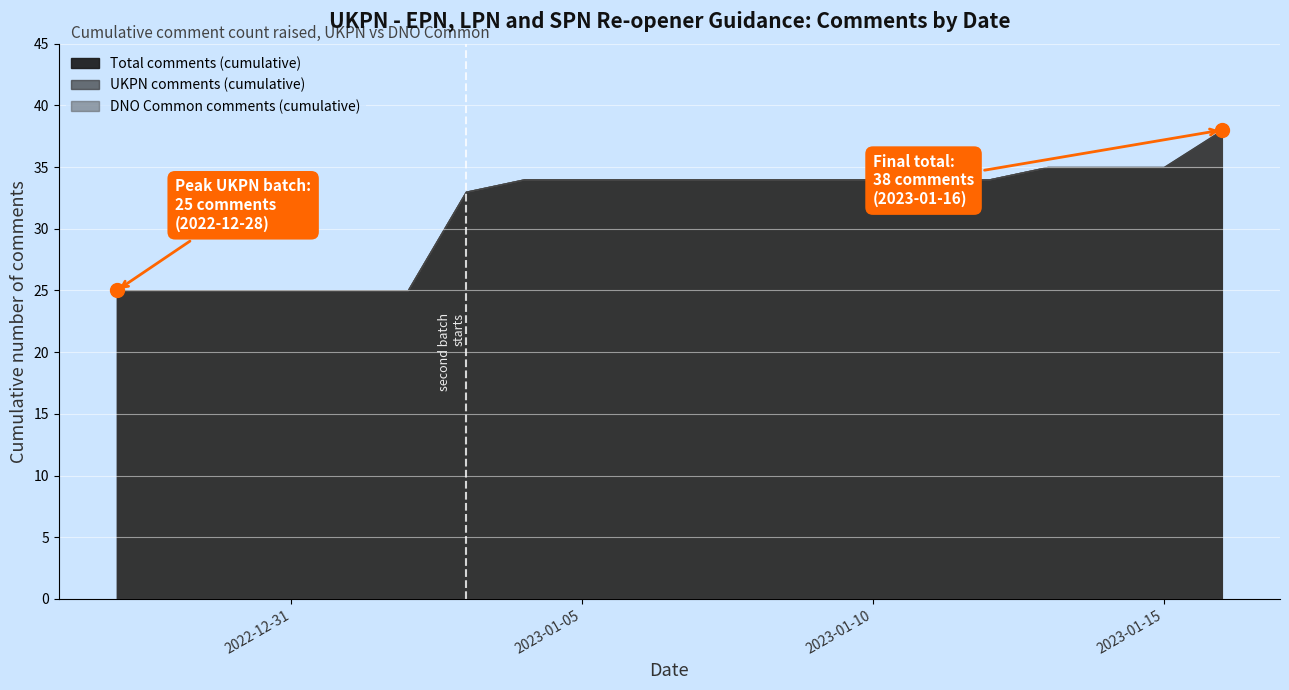

What is the average Y value?

32